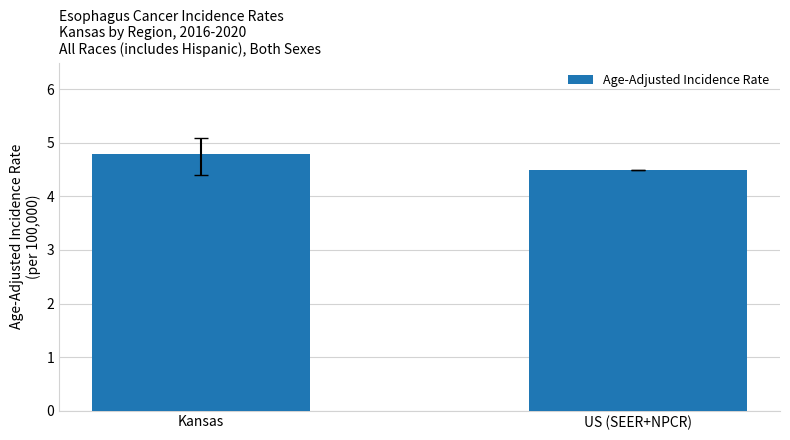

What is the greatest value displayed?

4.8